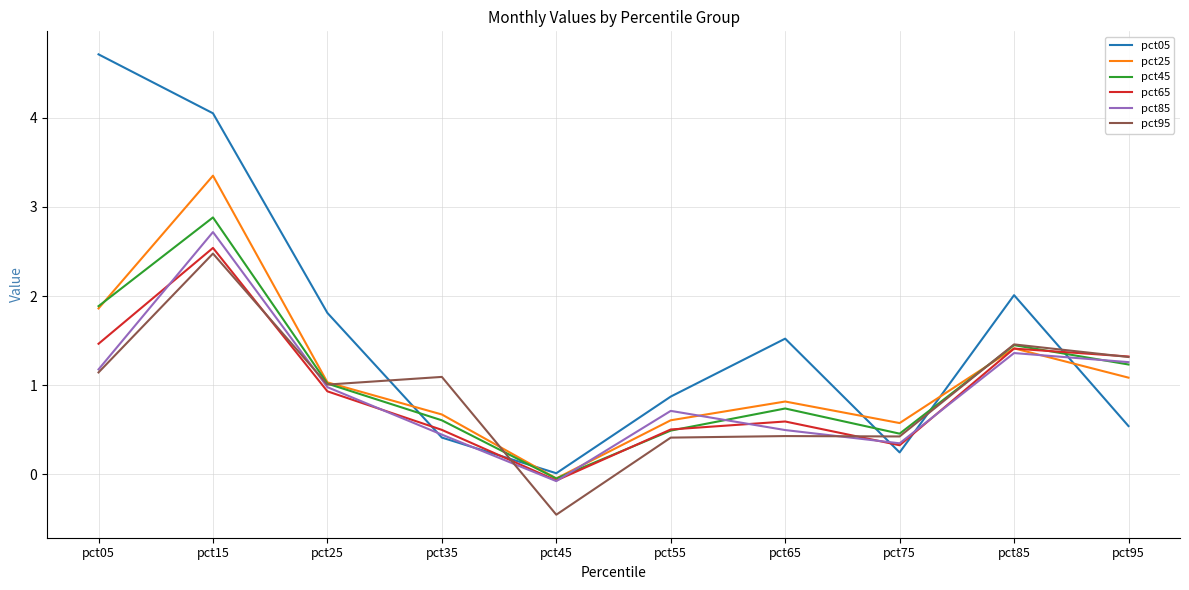

What is the spread (max minus min) of values at pct25?

0.9